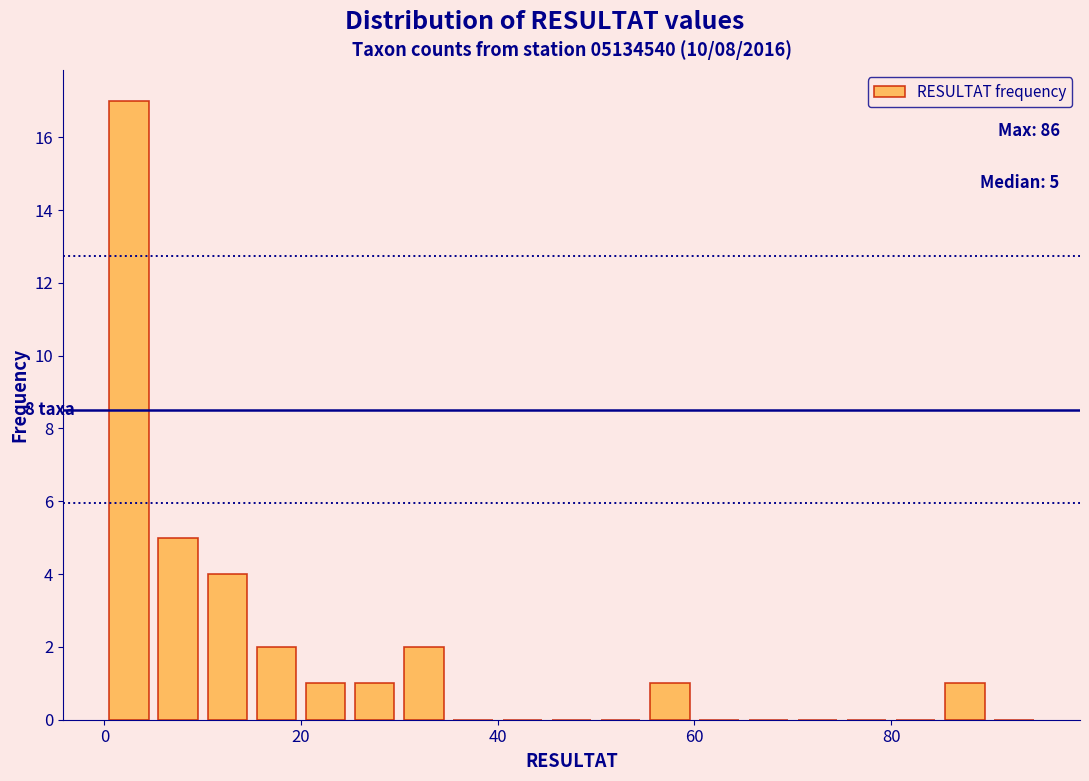

Around what value on the x-axis is the tallest bar? Give the approximate position of its centre, as read against the axis.

2